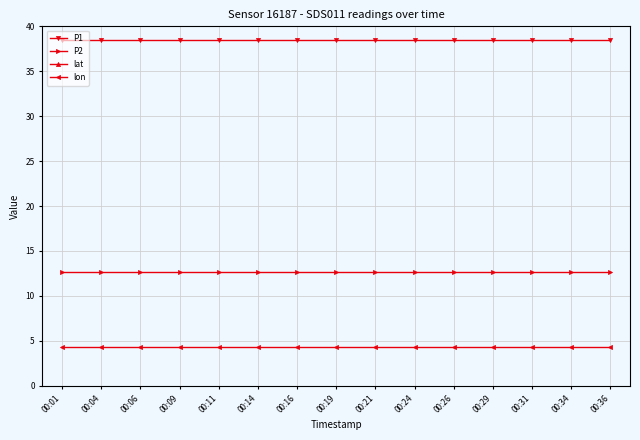

Which category has the lowest value in the P1 series?

00:01